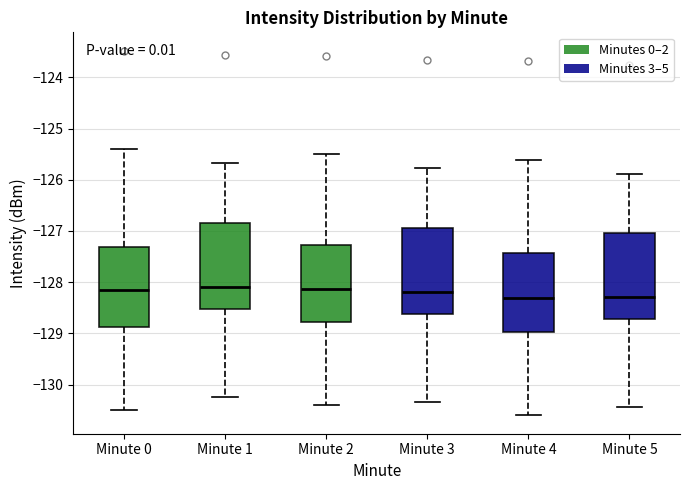

Where does the upper whisker of the box for Minute 1 end on the y-axis? The values are not printed on the chart, so give them approximately, as read against the axis.

-125.7